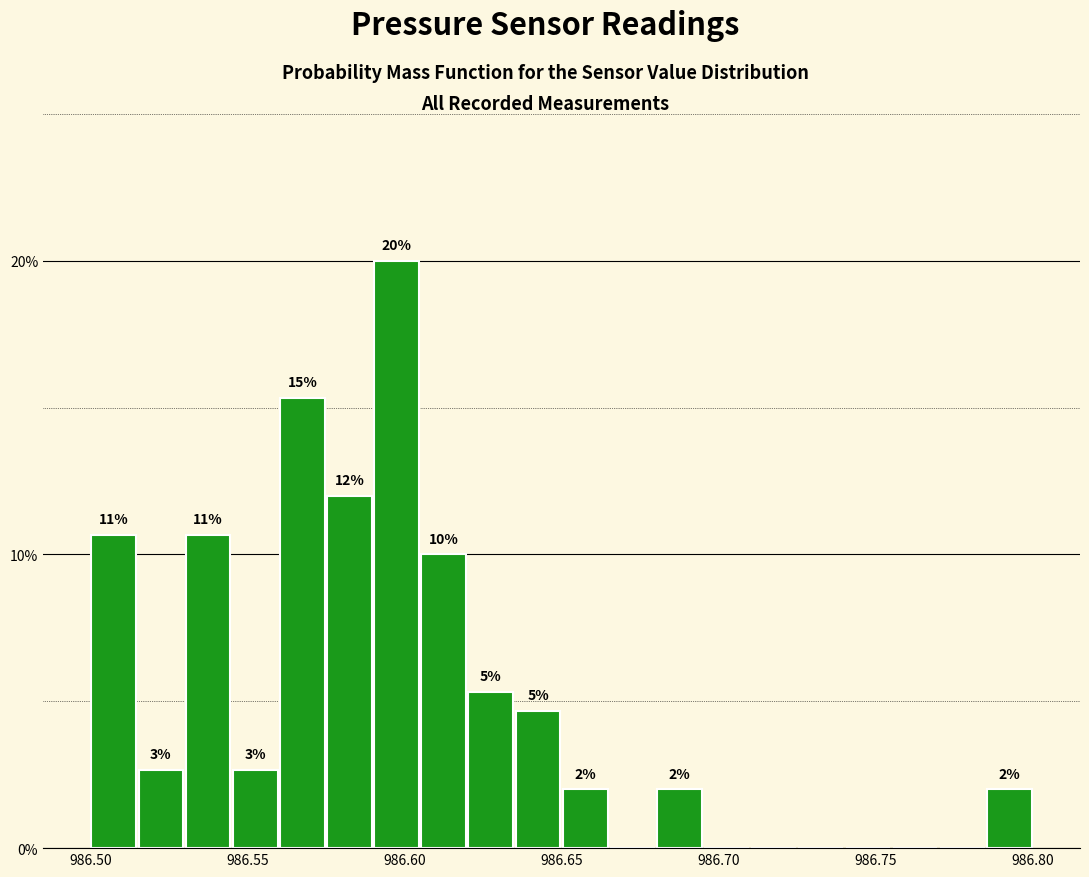

Read against the x-axis, roughly where is the centre of the tallest bar?

986.600